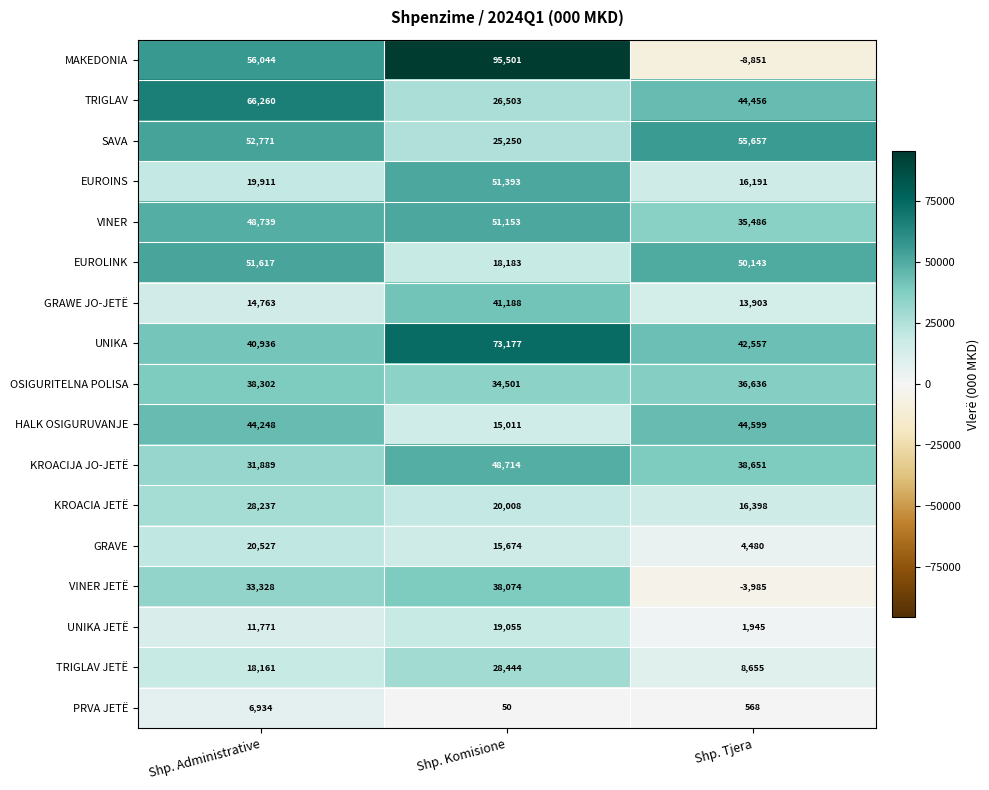

How many distinct data groups are displayed?

17